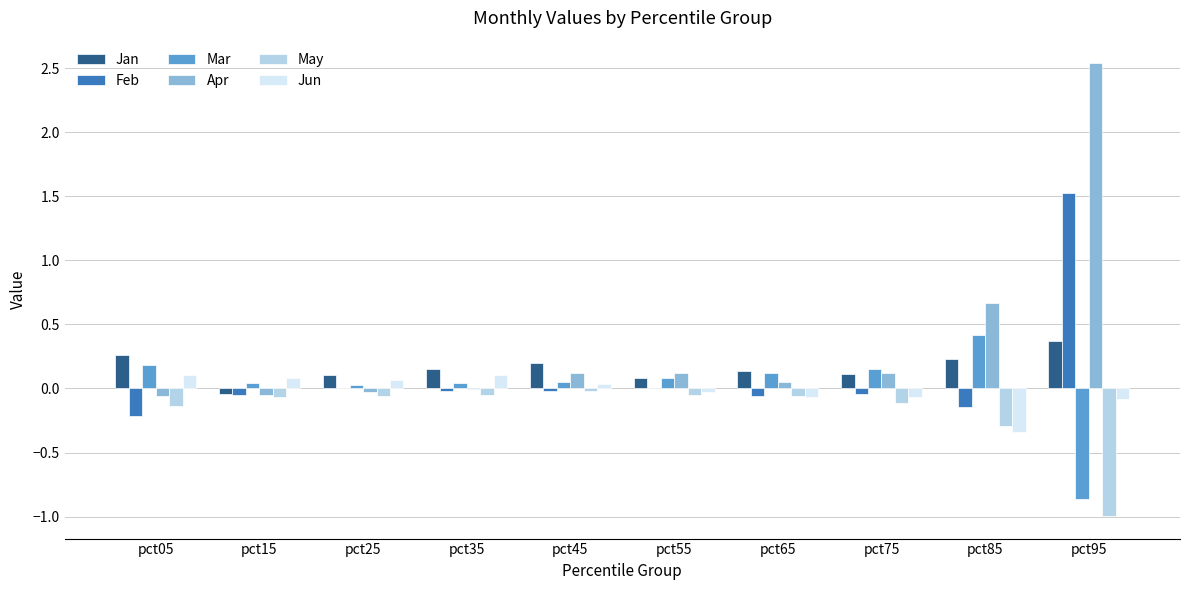

What is the maximum value shown in the chart?

2.5